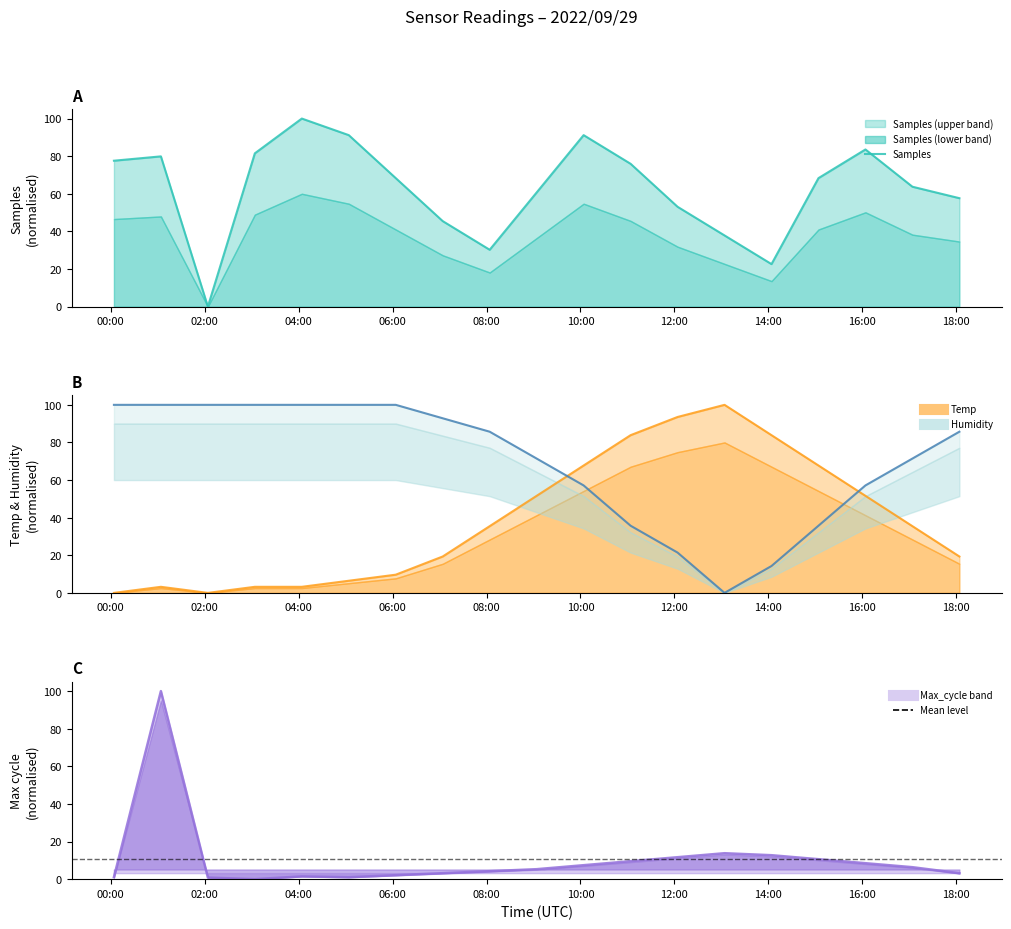

What is the sum of all Max_cycle values?

203.2